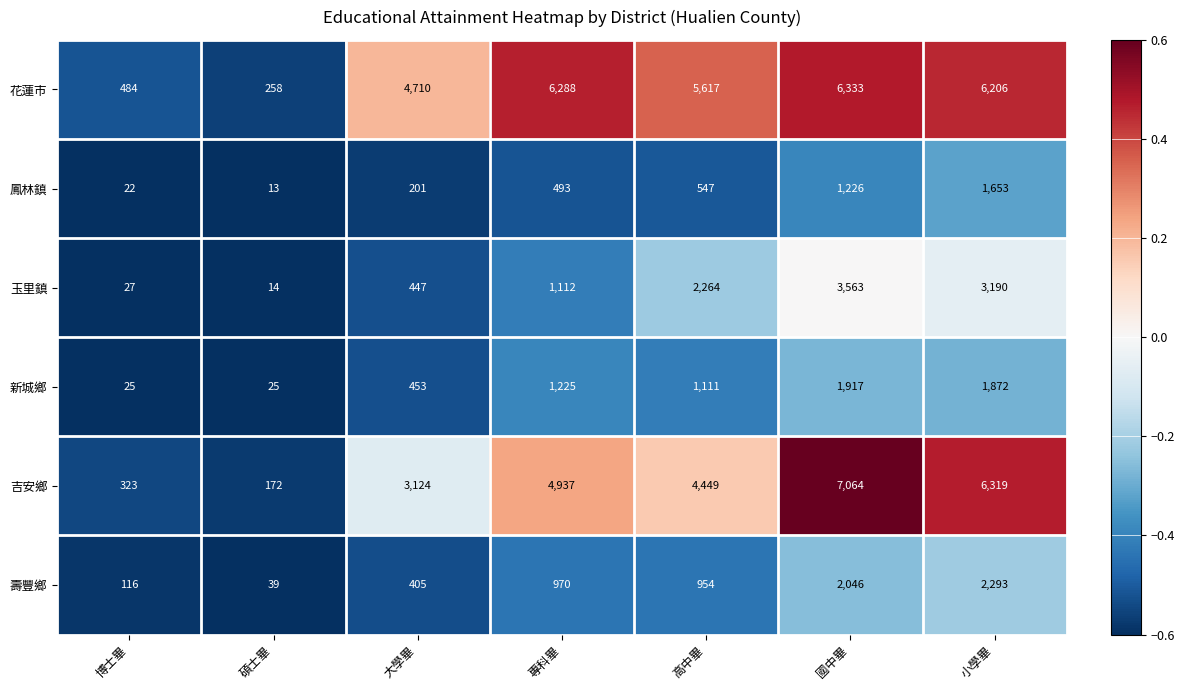

At which category does the chart reach its peak across all series?

國中畢